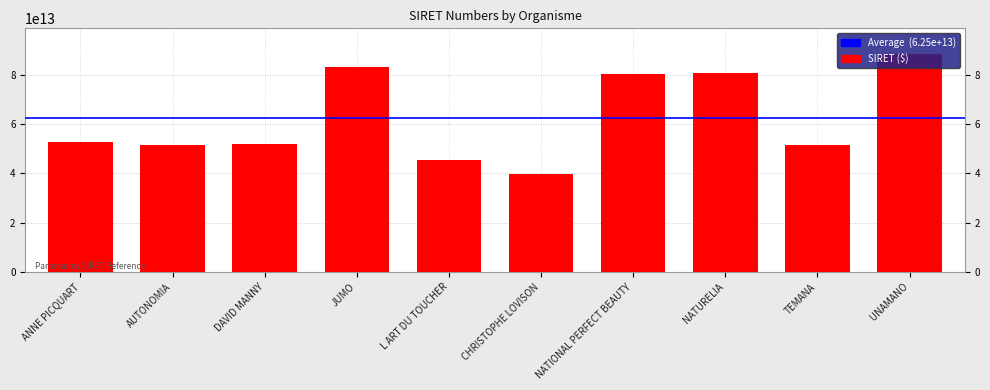

Which label corresponds to the largest value in the chart?

UNAMANO